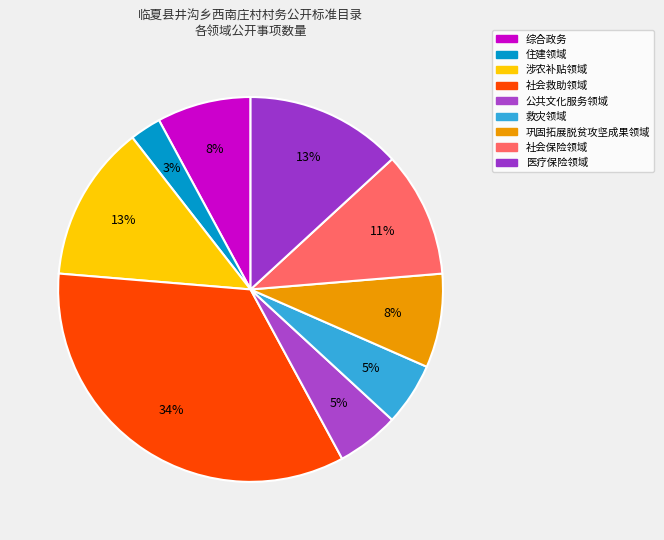

Between 涉农补贴领域 and 救灾领域, which is larger?

涉农补贴领域